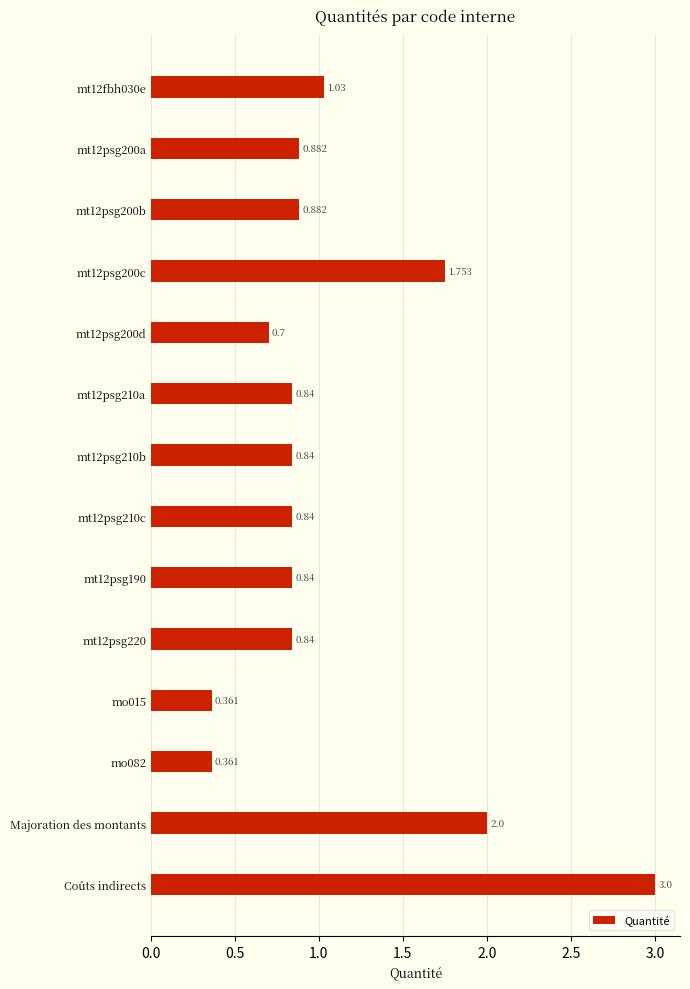

Which has a higher value, mt12psg200d or Coûts indirects?

Coûts indirects